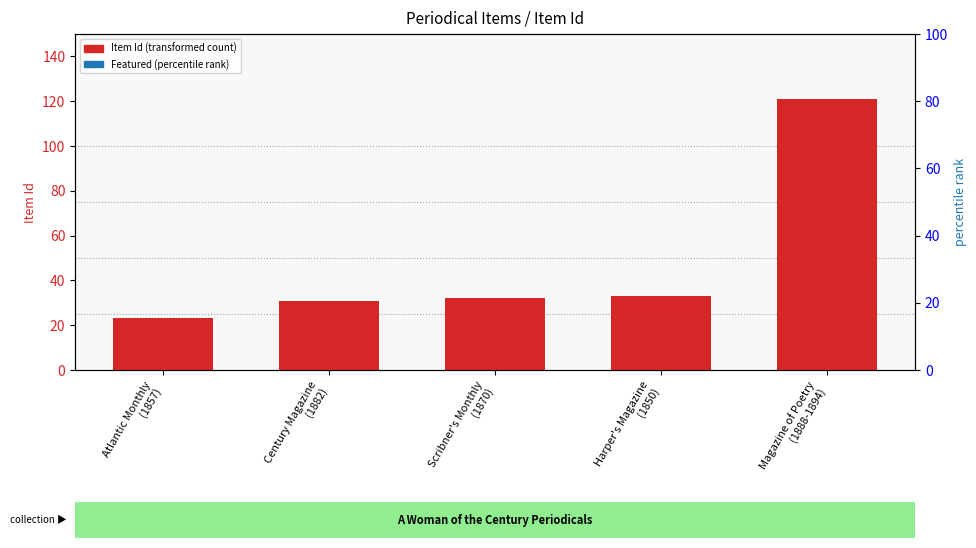

Count the number of categories in the chart.

5